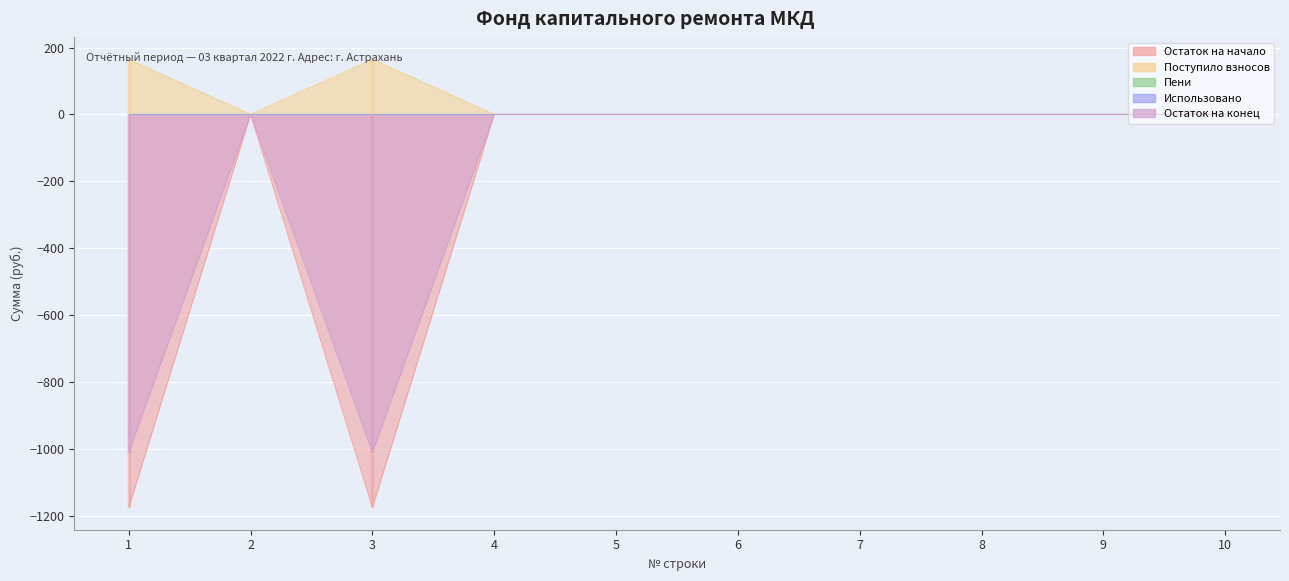

Is the value of Поступило взносов at 4 greater than the value of Остаток на конец at 4?

No